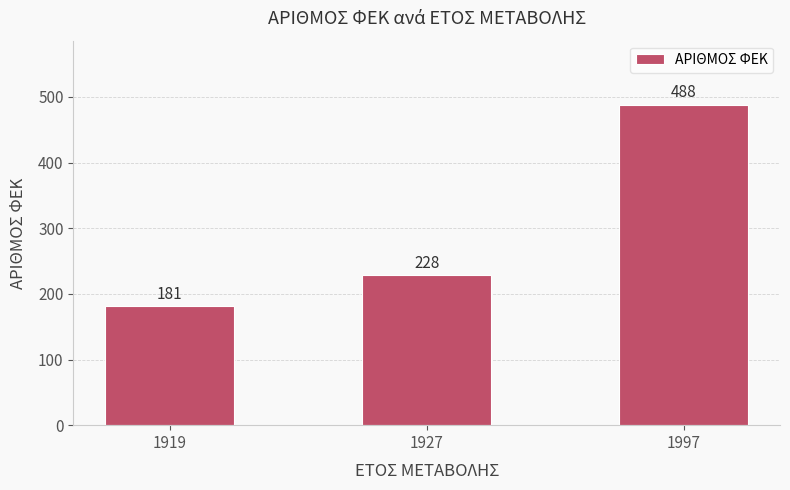

List the labels in order of value, largest first.

1997, 1927, 1919